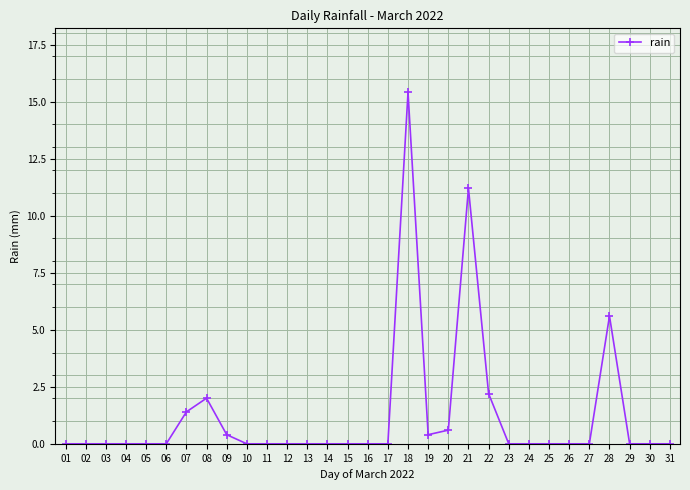

True or false: there are more than 2 points higher than both neighbors.

True